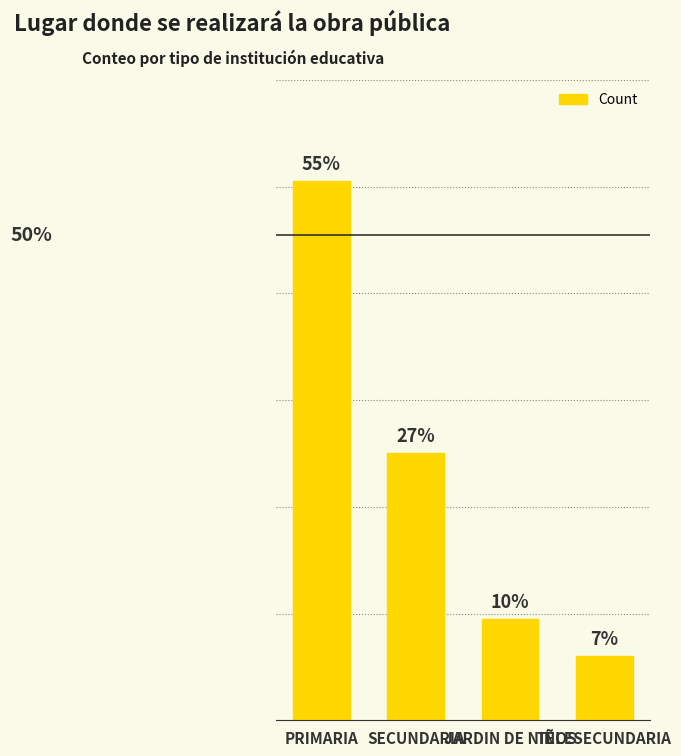

True or false: the data shows 50 at SECUNDARIA.

True